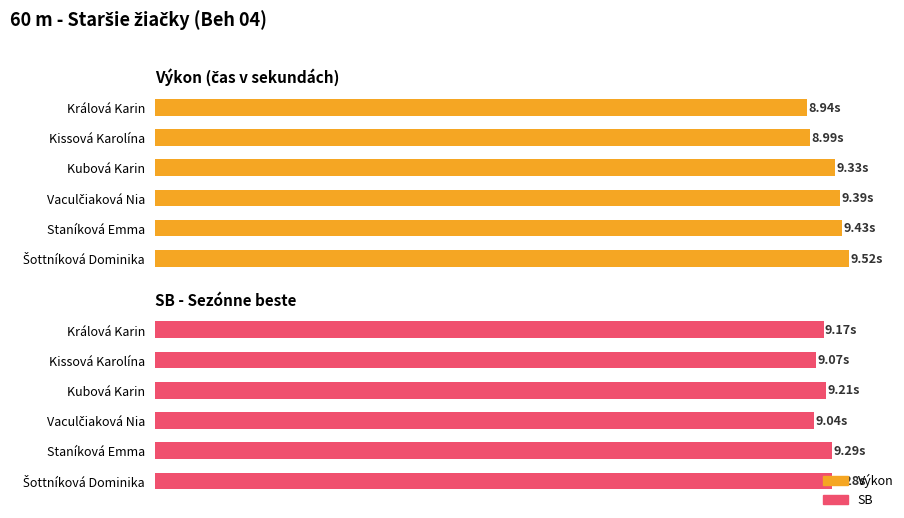

What is the spread (max minus min) of values at Kissová Karolína?

0.1